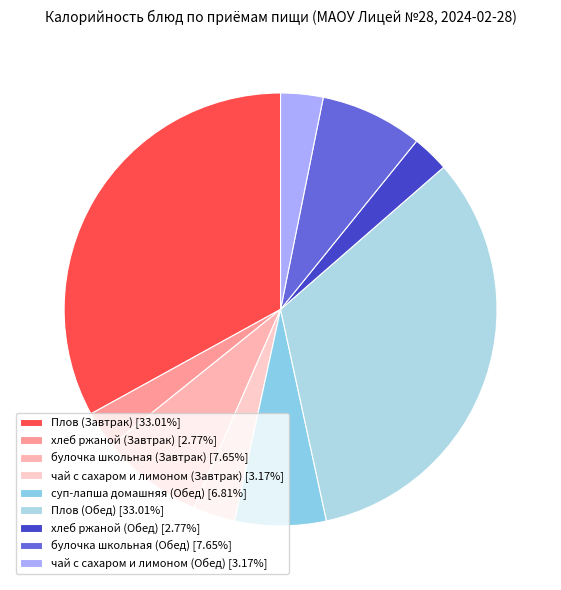

To the nearest percent, what percentage of the pie is булочка школьная (Обед)?

8%